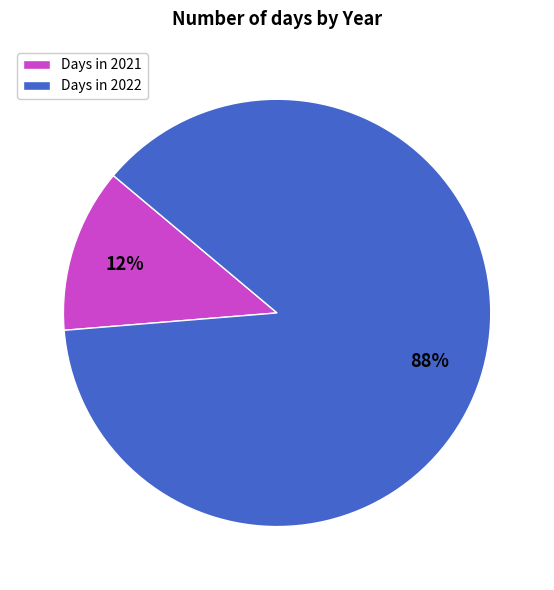

To the nearest percent, what is the average slice percentage?

50%